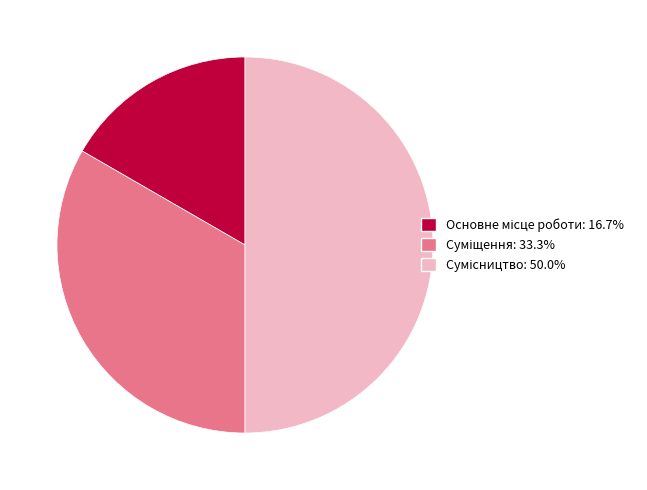

To the nearest percent, what is the difference between the largest and smallest slice percentages?

33%